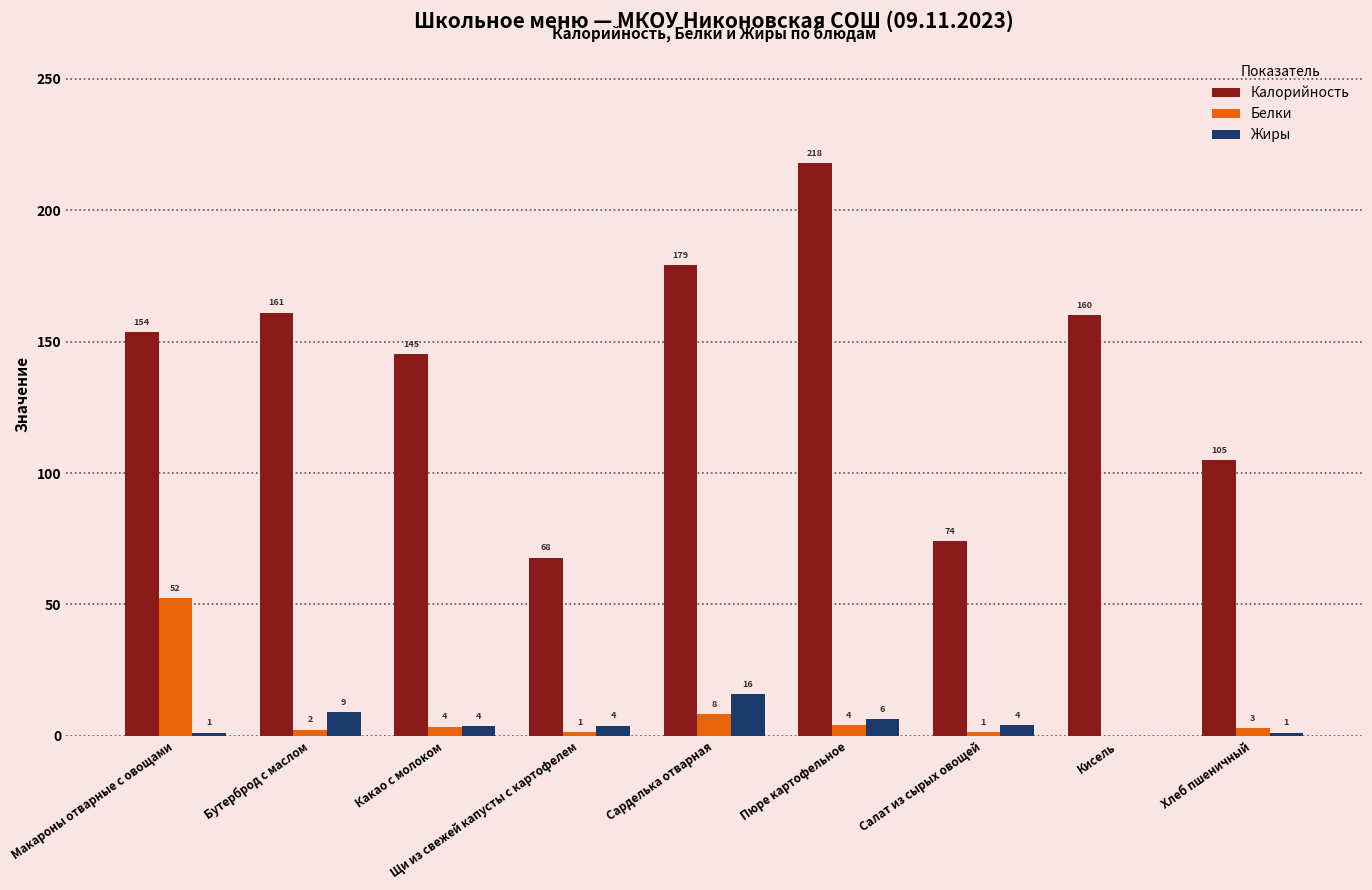

Is the value of Жиры at Кисель greater than the value of Калорийность at Щи из свежей капусты с картофелем?

No